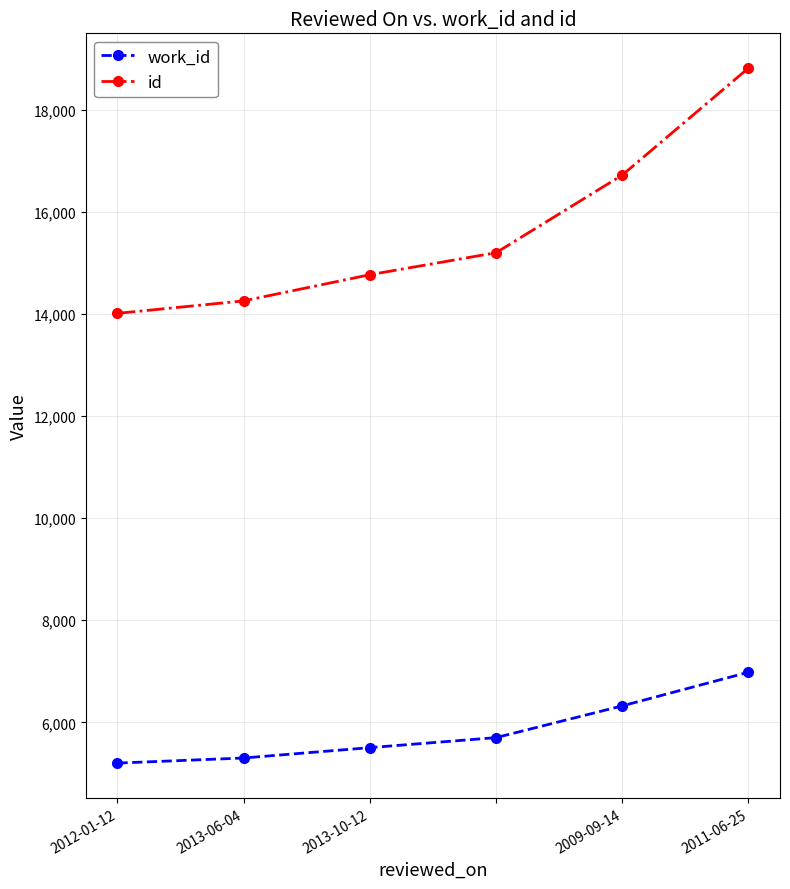

List the series in order of their overall mean, highest first.

id, work_id